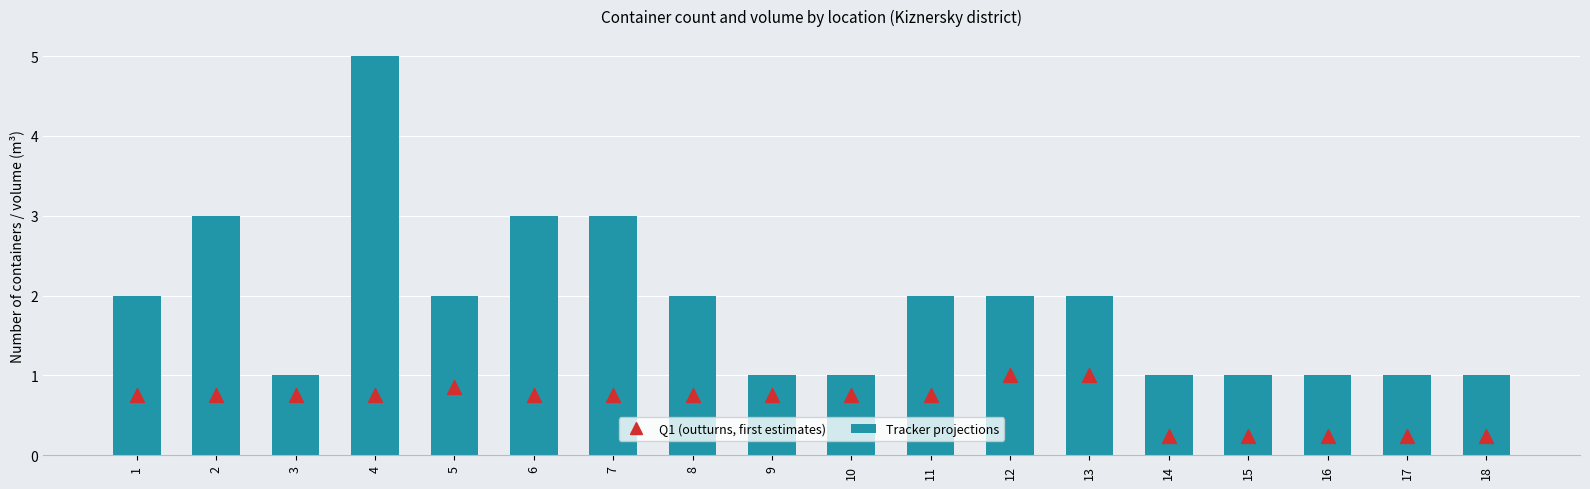

Which series reaches the maximum Y coordinate?

Tracker projections